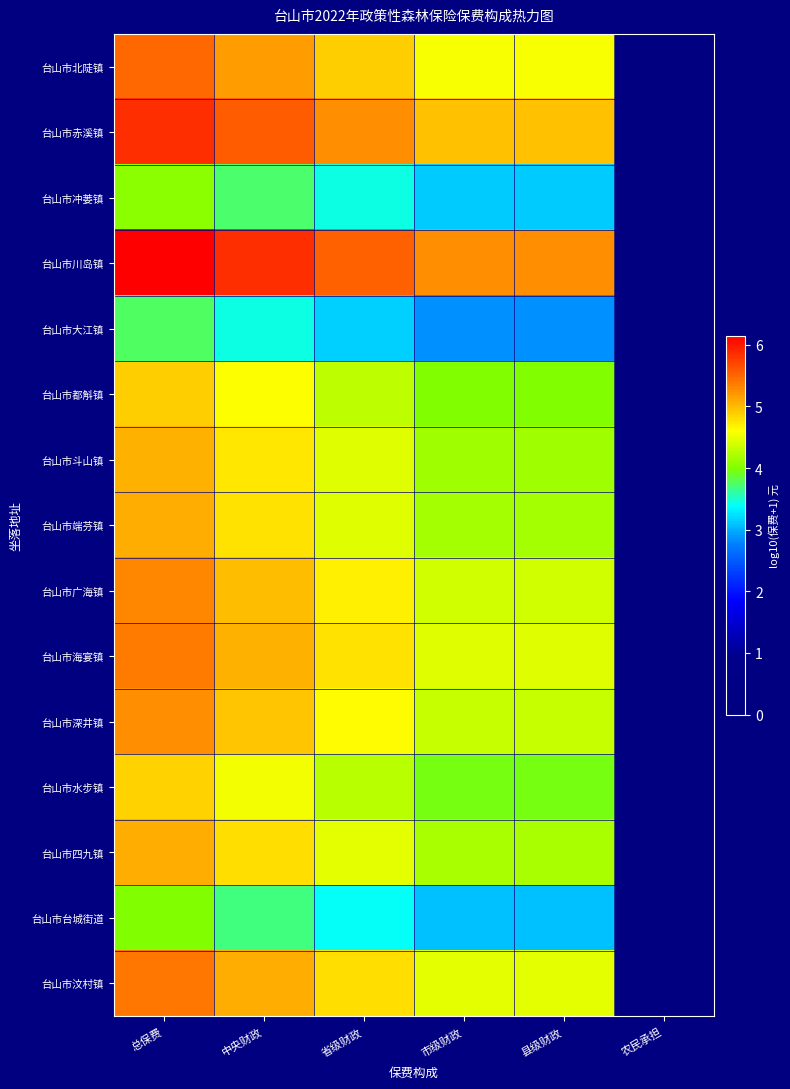

Reading right to left, what are all the values shown in this chart?

台山市北陡镇: 农民承担=0.0	县级财政=4.6	市级财政=4.6	省级财政=4.9	中央财政=5.2	总保费=5.5
台山市赤溪镇: 农民承担=0.0	县级财政=5.0	市级财政=5.0	省级财政=5.3	中央财政=5.6	总保费=5.9
台山市冲蒌镇: 农民承担=0.0	县级财政=3.1	市级财政=3.1	省级财政=3.4	中央财政=3.7	总保费=4.0
台山市川岛镇: 农民承担=0.0	县级财政=5.2	市级财政=5.2	省级财政=5.5	中央财政=5.8	总保费=6.1
台山市大江镇: 农民承担=0.0	县级财政=2.8	市级财政=2.8	省级财政=3.1	中央财政=3.4	总保费=3.7
台山市都斛镇: 农民承担=0.0	县级财政=4.0	市级财政=4.0	省级财政=4.3	中央财政=4.6	总保费=4.9
台山市斗山镇: 农民承担=0.0	县级财政=4.1	市级财政=4.1	省级财政=4.4	中央财政=4.7	总保费=5.0
台山市端芬镇: 农民承担=0.0	县级财政=4.2	市级财政=4.2	省级财政=4.5	中央财政=4.8	总保费=5.1
台山市广海镇: 农民承担=0.0	县级财政=4.4	市级财政=4.4	省级财政=4.7	中央财政=5.0	总保费=5.3
台山市海宴镇: 农民承担=0.0	县级财政=4.5	市级财政=4.5	省级财政=4.8	中央财政=5.1	总保费=5.4
台山市深井镇: 农民承担=0.0	县级财政=4.3	市级财政=4.3	省级财政=4.6	中央财政=4.9	总保费=5.2
台山市水步镇: 农民承担=0.0	县级财政=4.0	市级财政=4.0	省级财政=4.3	中央财政=4.6	总保费=4.9
台山市四九镇: 农民承担=0.0	县级财政=4.2	市级财政=4.2	省级财政=4.5	中央财政=4.8	总保费=5.1
台山市台城街道: 农民承担=0.0	县级财政=3.1	市级财政=3.1	省级财政=3.4	中央财政=3.7	总保费=4.0
台山市汶村镇: 农民承担=0.0	县级财政=4.5	市级财政=4.5	省级财政=4.8	中央财政=5.1	总保费=5.4